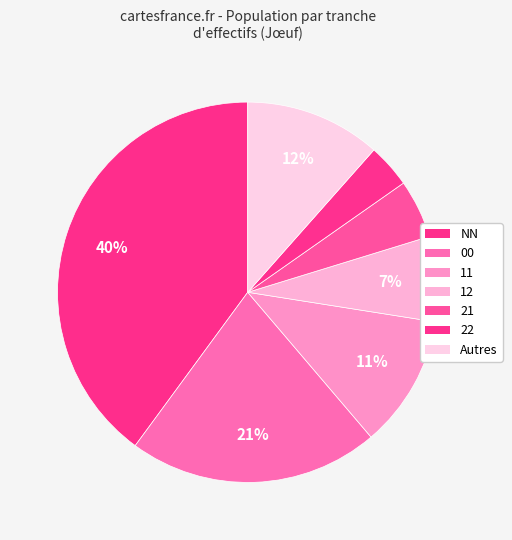

How many slices are in this pie chart?

7